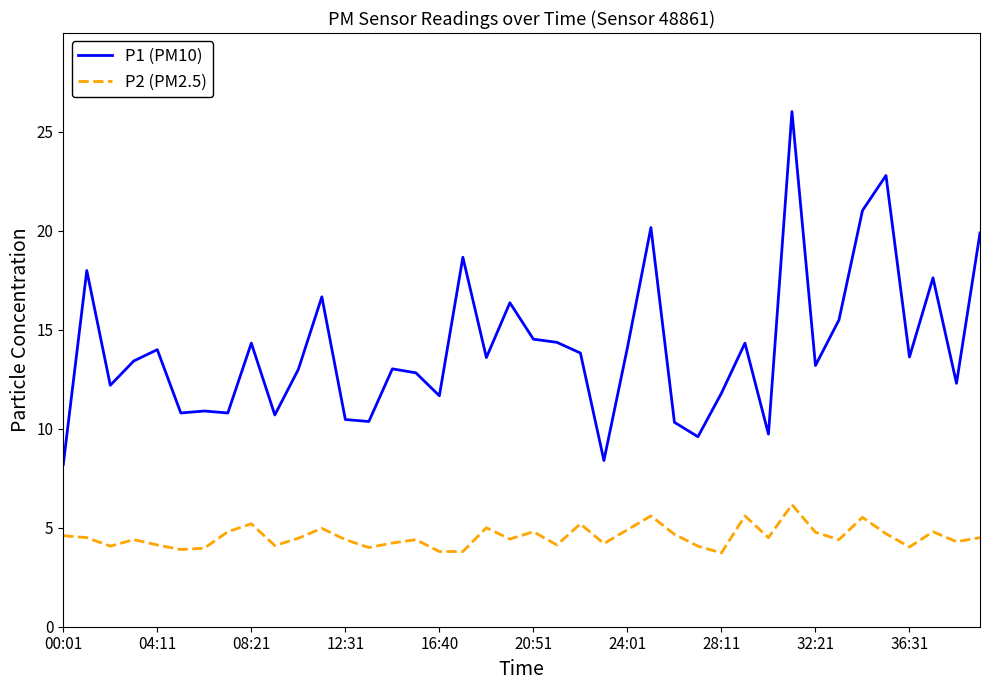

What is the lowest value of the P2 (PM2.5) series?

3.7